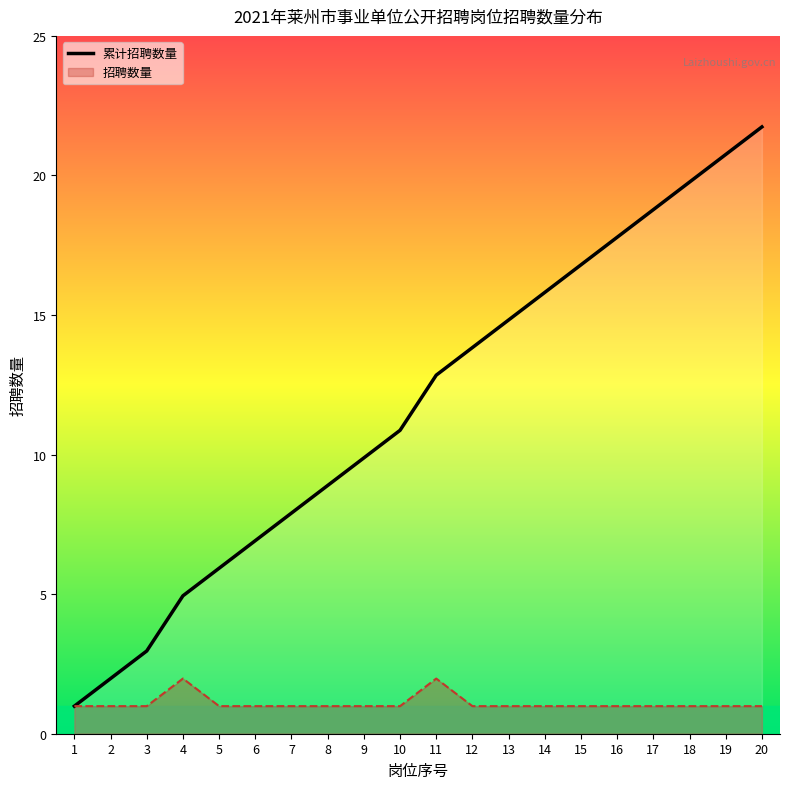

Reading left to right, transcribe all the data shown in this chart.

1	2	3	5	6	7	8	9	10	11	13	14	15	16	17	18	19	20	21	22